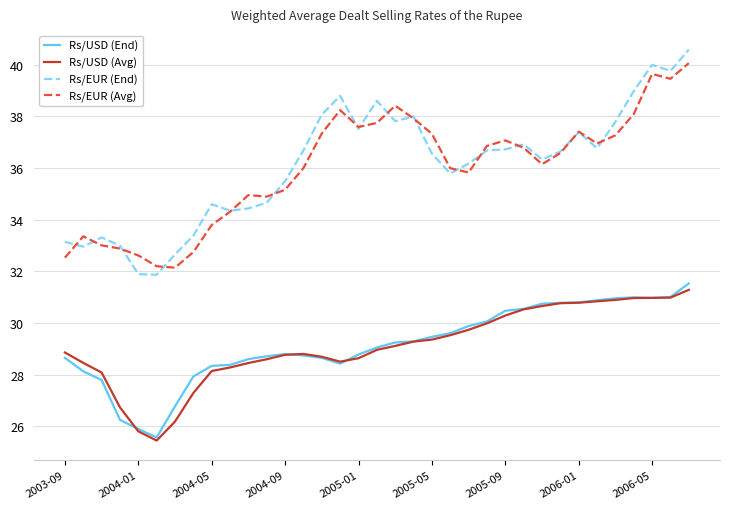

Rank the series by their maximum value, from highest to lowest.

Rs/EUR (End), Rs/EUR (Avg), Rs/USD (End), Rs/USD (Avg)